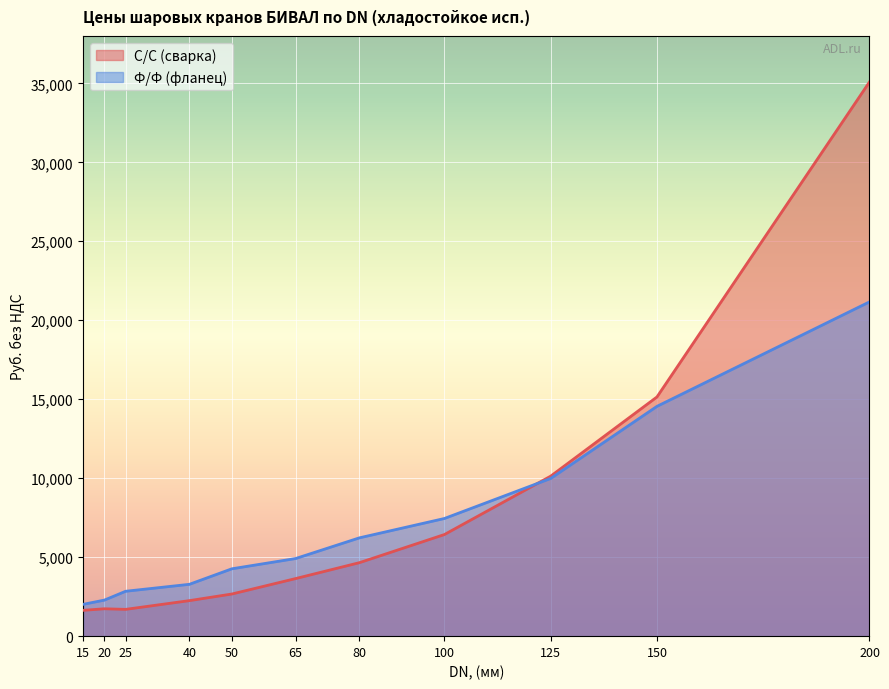

Is it true that С/С (сварка) equals 1083.1 at 50?

False